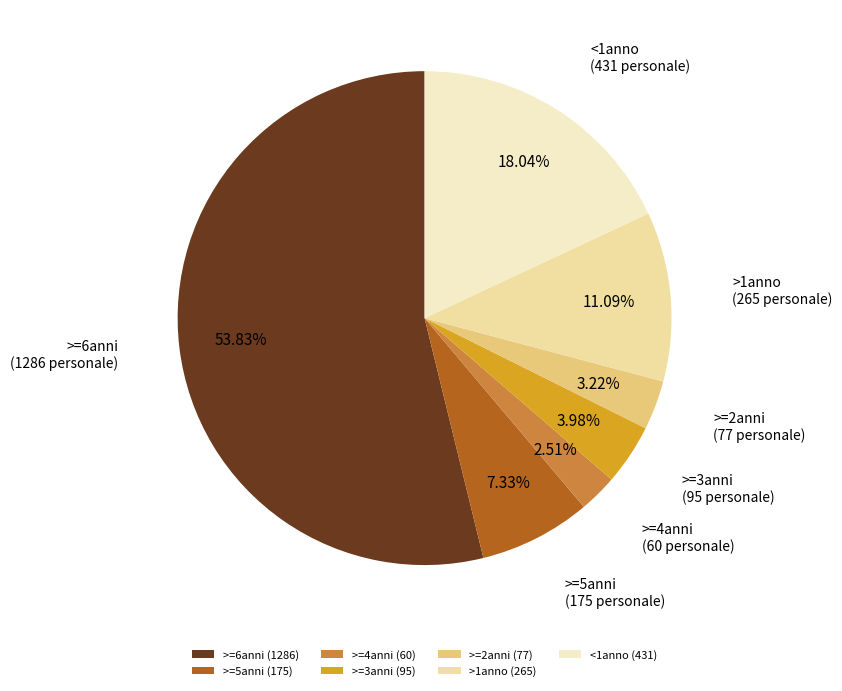

How many segments does this pie chart have?

7